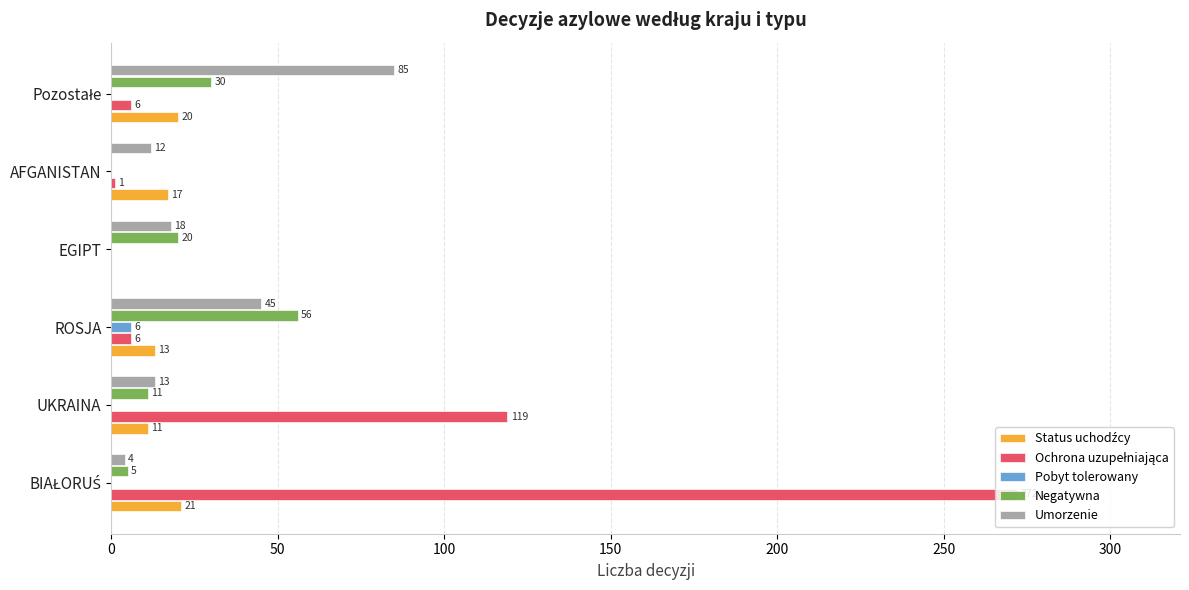

What is the total value across all series at EGIPT?

38